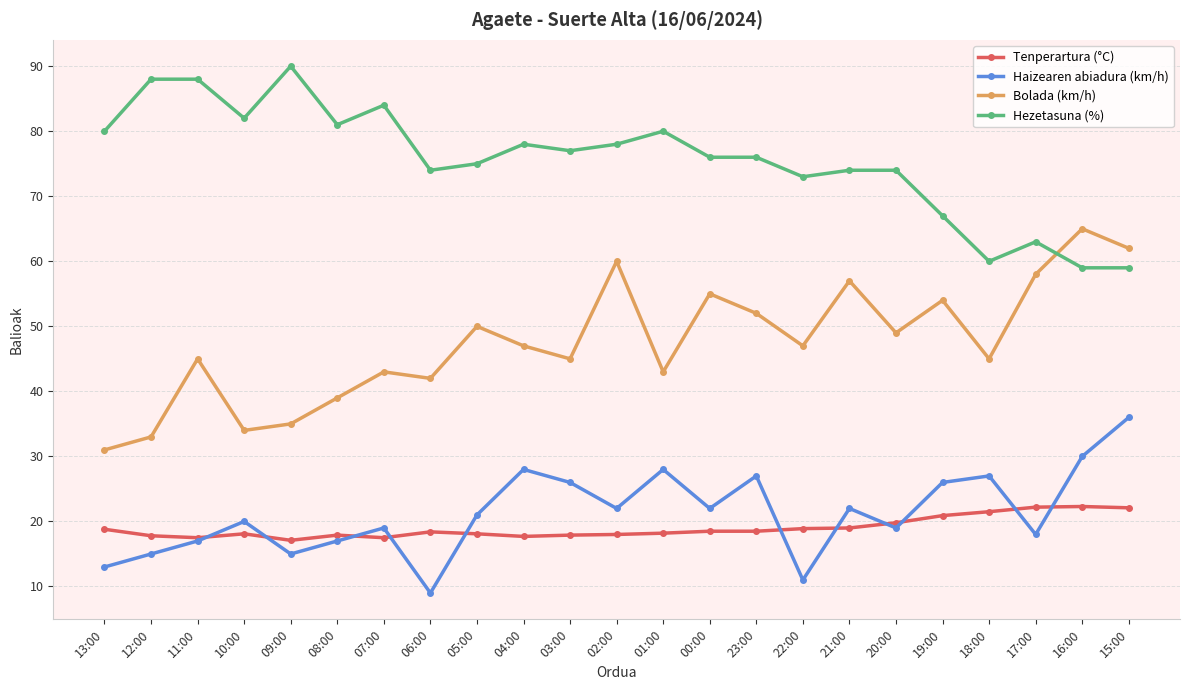

Read the Hezetasuna (%) value at 03:00.

77.0